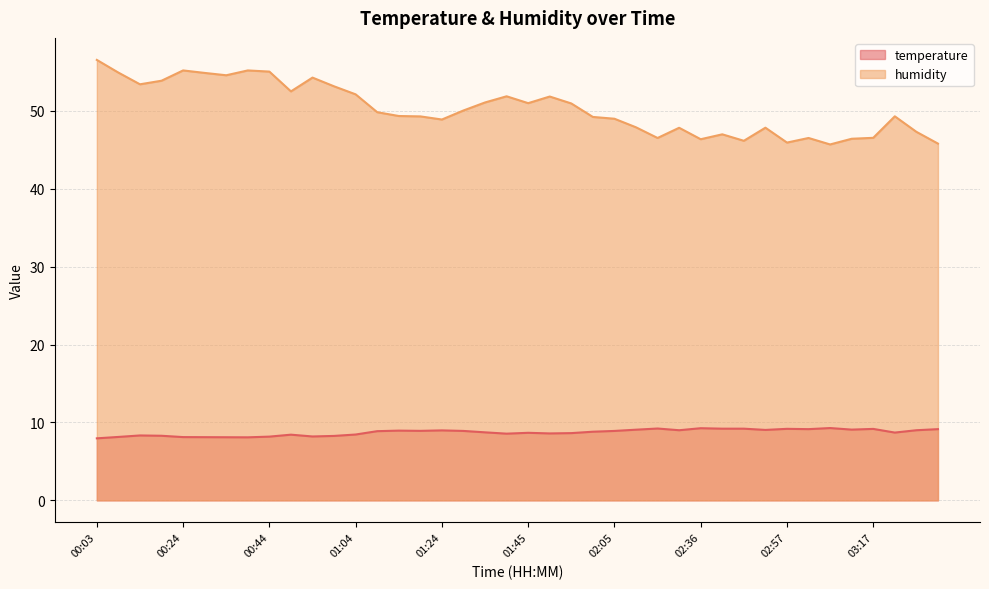

What value does the temperature series have at 00:08?

8.1